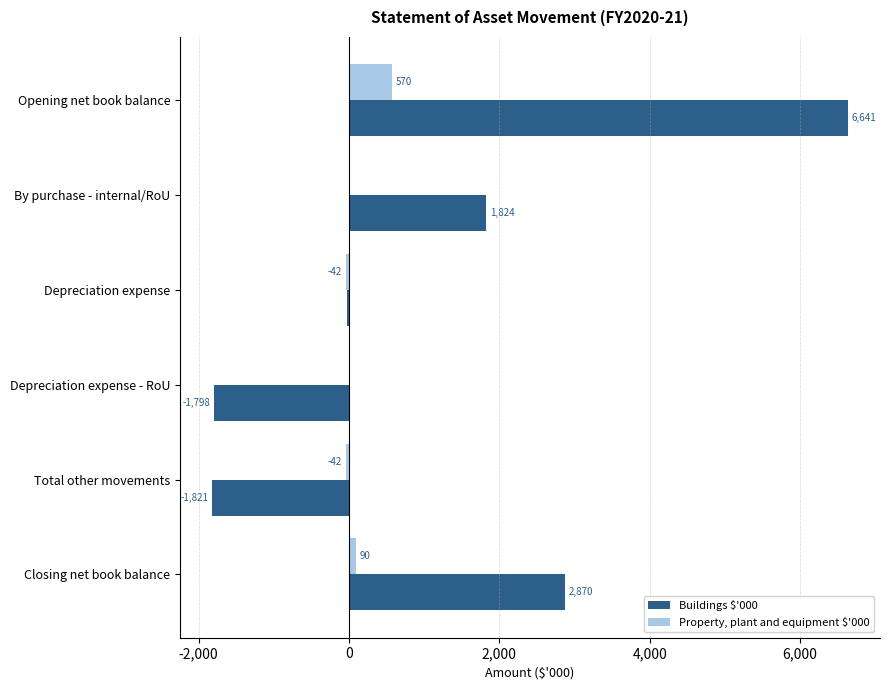

What are all the series names shown in the legend?

Buildings $'000, Property, plant and equipment $'000